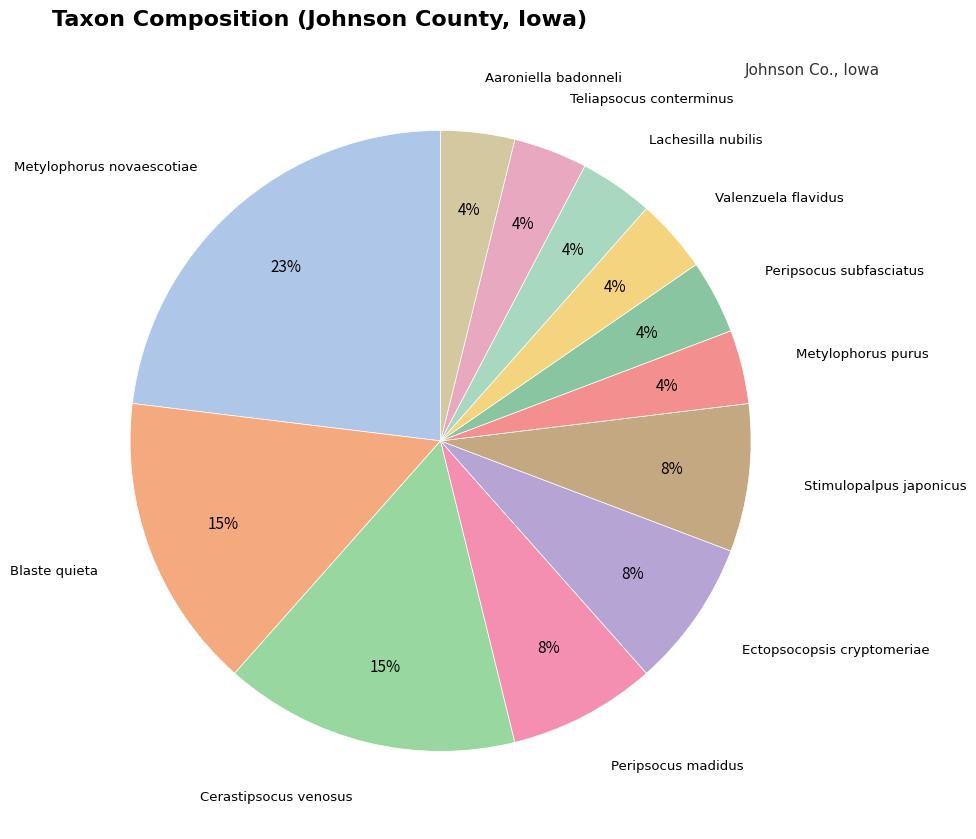

Is it true that Cerastipsocus venosus is 15% of the pie?

True